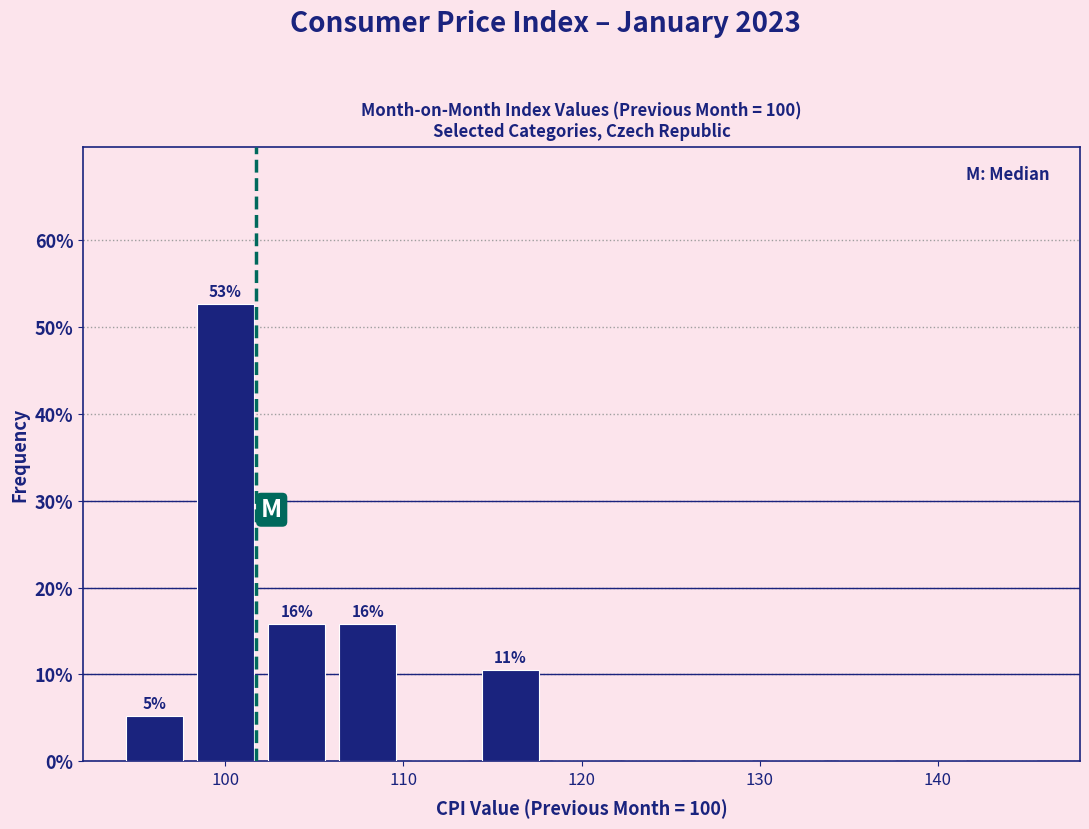

Over which range of the x-axis is the bar tallest?

98 to 102